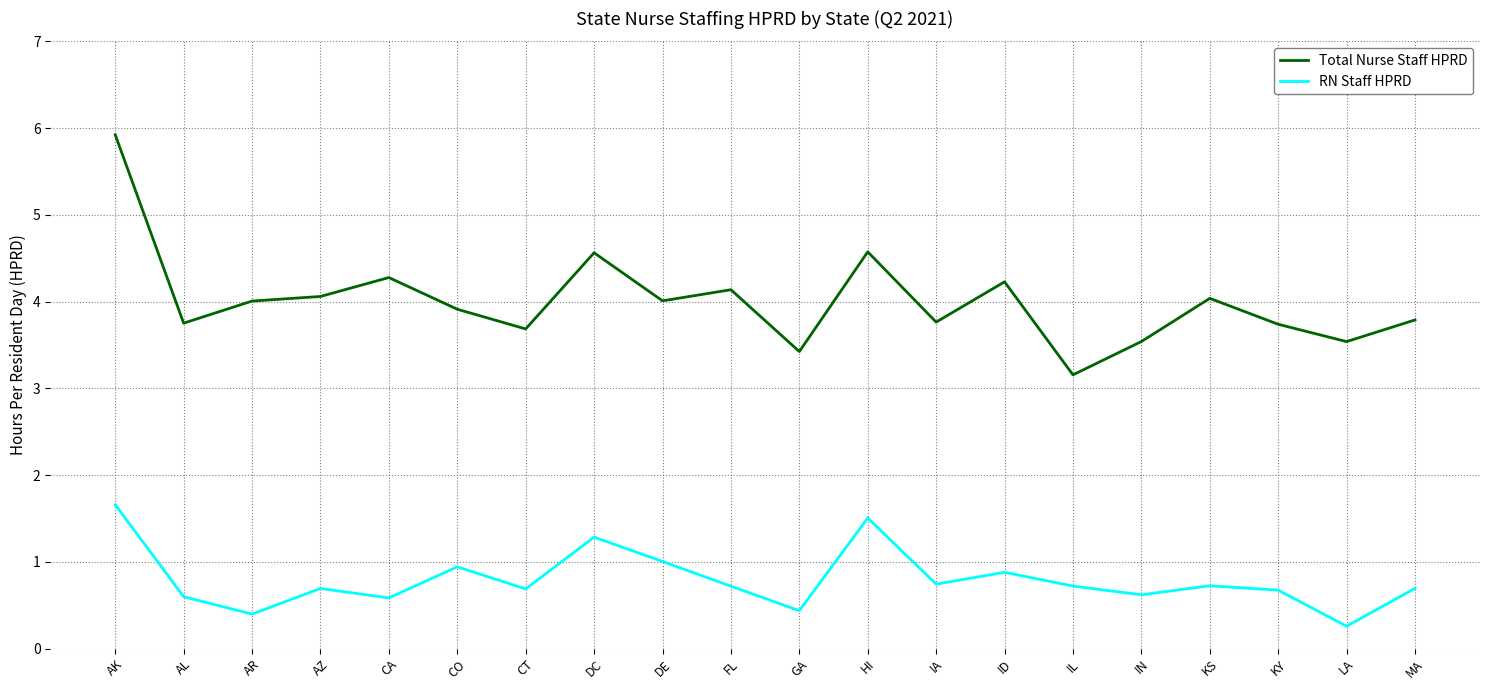

What value does the RN Staff HPRD series have at KS?

0.7